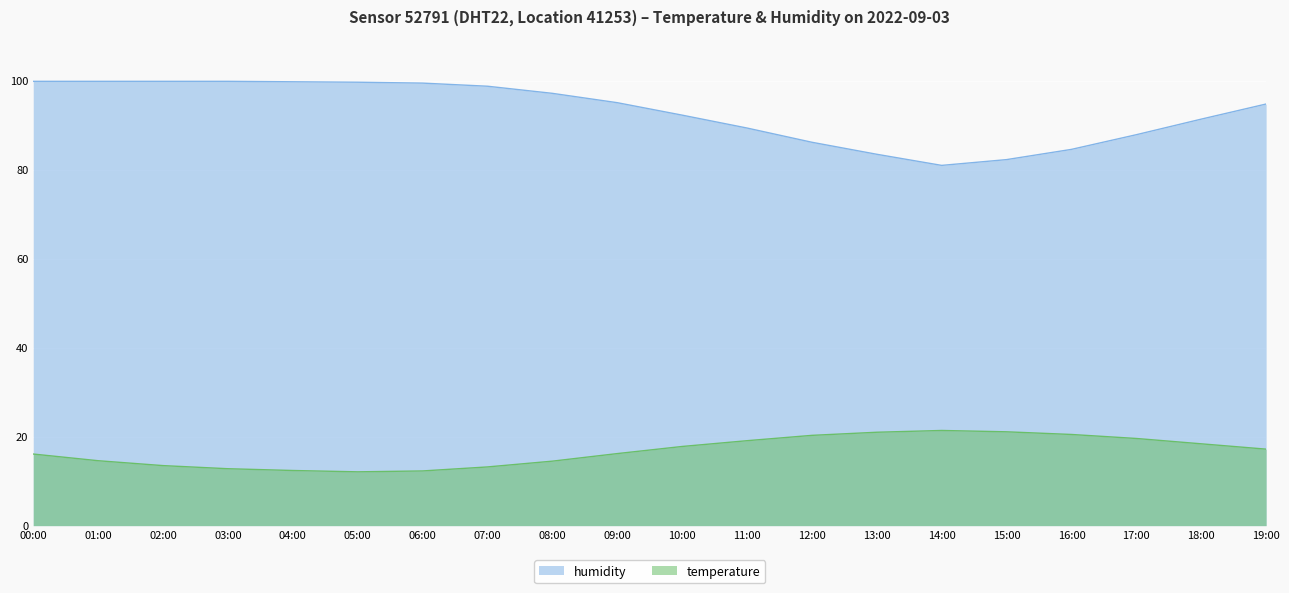

Reading left to right, what are all the values shown in this chart?

temperature: 00:00=16.1	01:00=14.6	02:00=13.5	03:00=12.8	04:00=12.4	05:00=12.1	06:00=12.3	07:00=13.2	08:00=14.5	09:00=16.2	10:00=17.8	11:00=19.1	12:00=20.3	13:00=21.0	14:00=21.4	15:00=21.1	16:00=20.5	17:00=19.6	18:00=18.4	19:00=17.2
humidity: 00:00=99.9	01:00=99.9	02:00=99.9	03:00=99.9	04:00=99.8	05:00=99.7	06:00=99.5	07:00=98.8	08:00=97.2	09:00=95.1	10:00=92.3	11:00=89.4	12:00=86.2	13:00=83.5	14:00=81.0	15:00=82.3	16:00=84.6	17:00=87.9	18:00=91.4	19:00=94.8